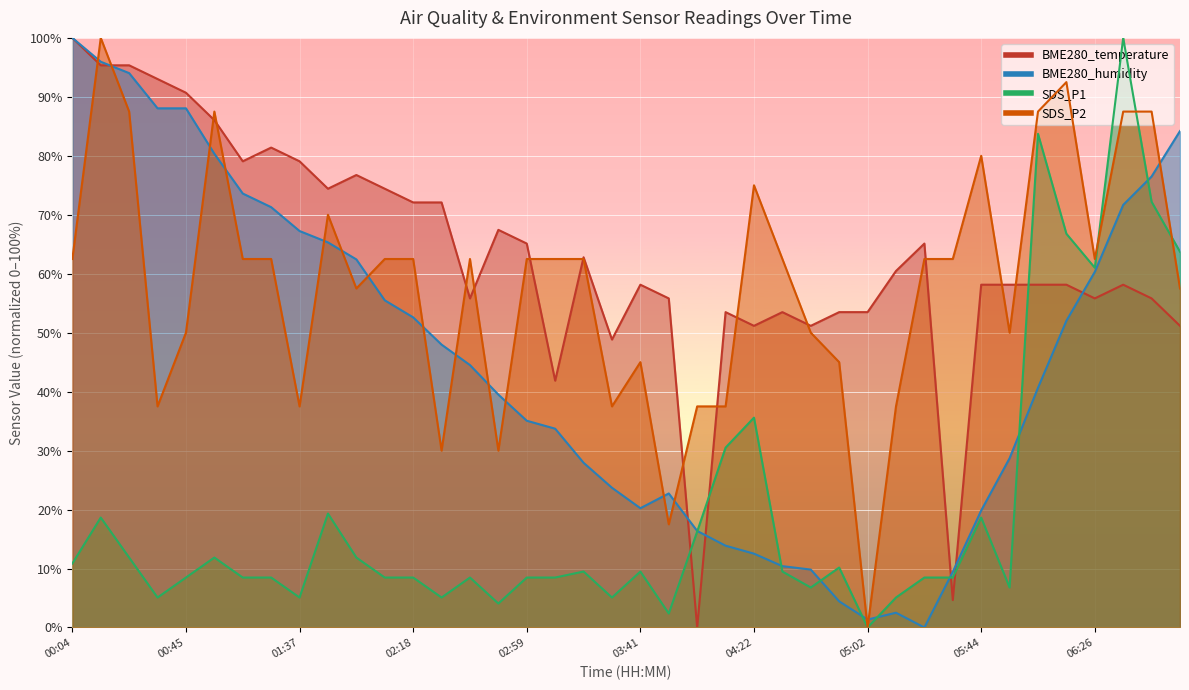

What is the sum of the SDS_P1 values at 03:41 and 01:57?

21.4